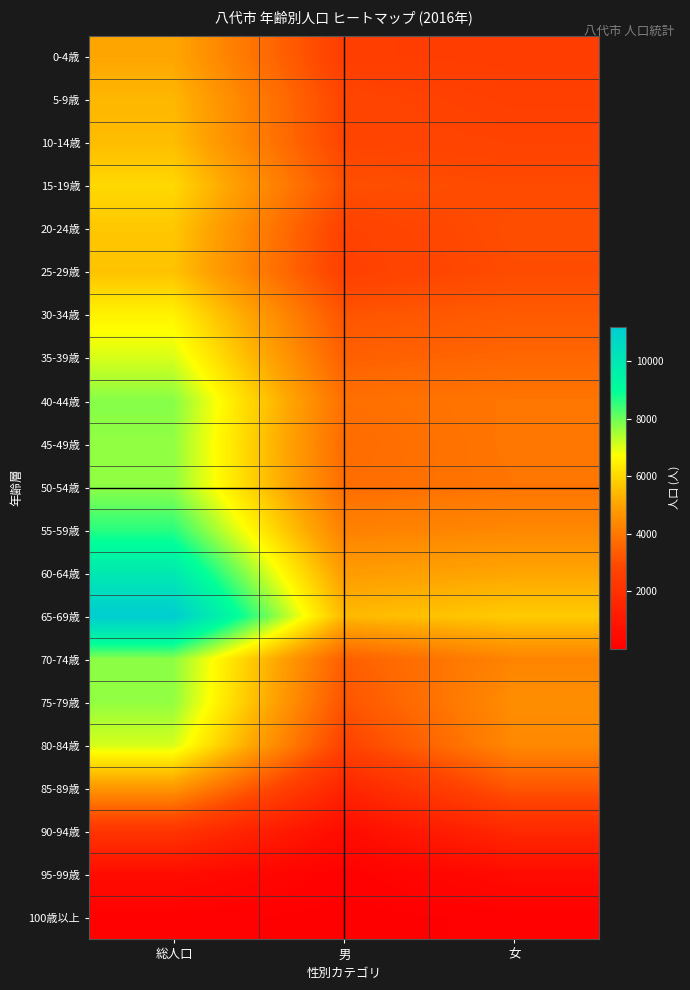

Reading left to right, list all the values displayed in this chart.

0-4歳: 総人口=5082	男=2568	女=2514
5-9歳: 総人口=5399	男=2784	女=2615
10-14歳: 総人口=5507	男=2783	女=2724
15-19歳: 総人口=6021	男=3074	女=2947
20-24歳: 総人口=5706	男=2687	女=3019
25-29歳: 総人口=5608	男=2630	女=2978
30-34歳: 総人口=6510	男=3183	女=3327
35-39歳: 総人口=7078	男=3467	女=3611
40-44歳: 総人口=7788	男=3823	女=3965
45-49歳: 総人口=7696	男=3717	女=3979
50-54歳: 総人口=7715	男=3767	女=3948
55-59歳: 総人口=8610	男=4230	女=4380
60-64歳: 総人口=9925	男=4857	女=5068
65-69歳: 総人口=11214	男=5444	女=5770
70-74歳: 総人口=7744	男=3430	女=4314
75-79歳: 総人口=7683	男=3169	女=4514
80-84歳: 総人口=7105	男=2713	女=4392
85-89歳: 総人口=4740	男=1523	女=3217
90-94歳: 総人口=2183	男=503	女=1680
95-99歳: 総人口=561	男=74	女=487
100歳以上: 総人口=97	男=13	女=84